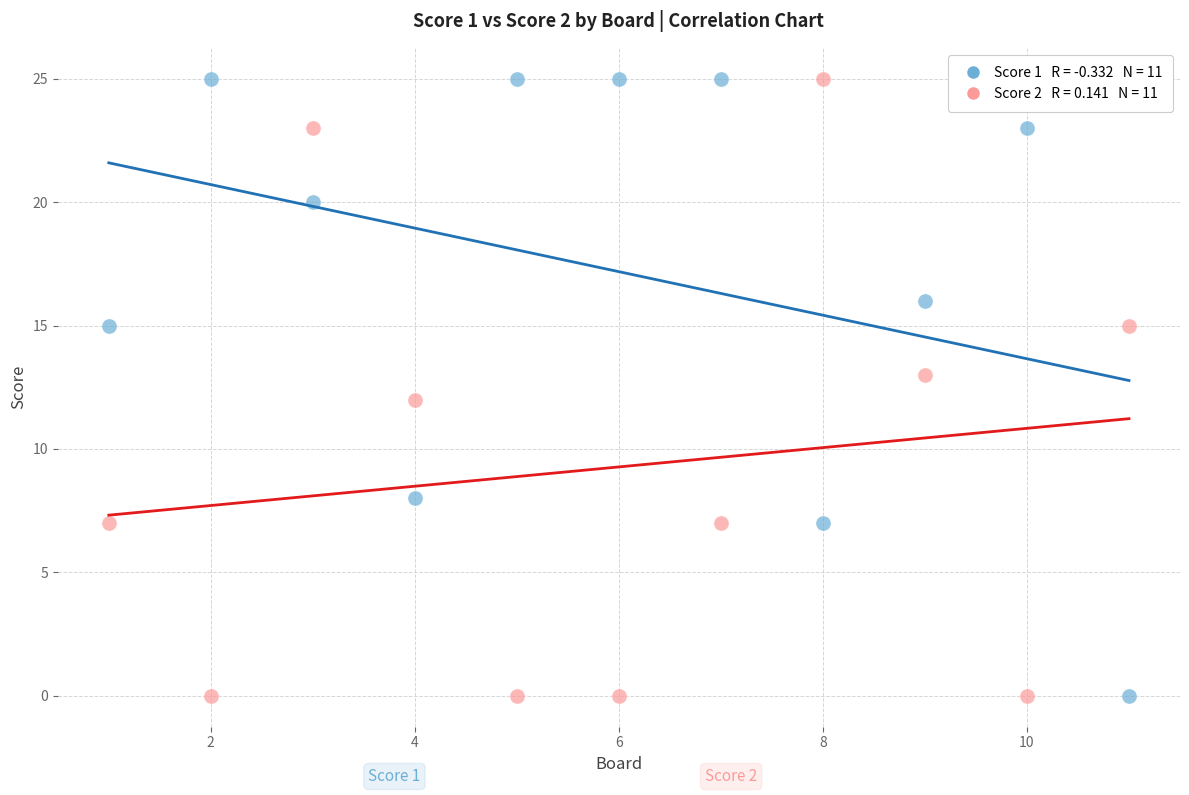

Across all data points, what is the range of Y values (max minus min)?

25